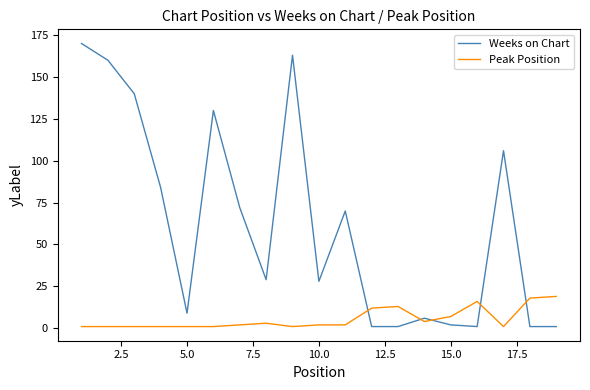

What is the difference between the maximum and minimum values in the Weeks on Chart series?

169